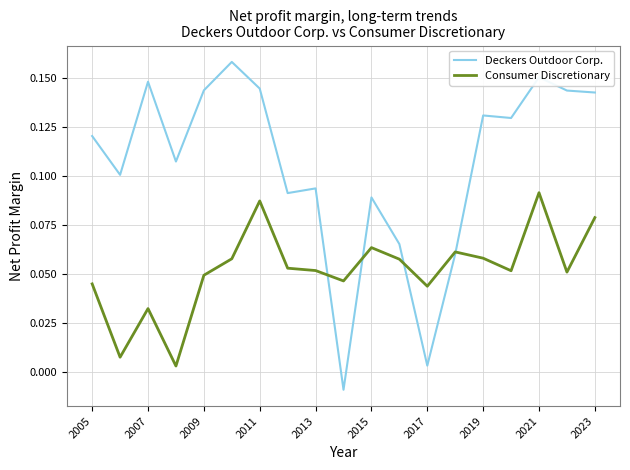

Which series has the widest spread of values?

Deckers Outdoor Corp.